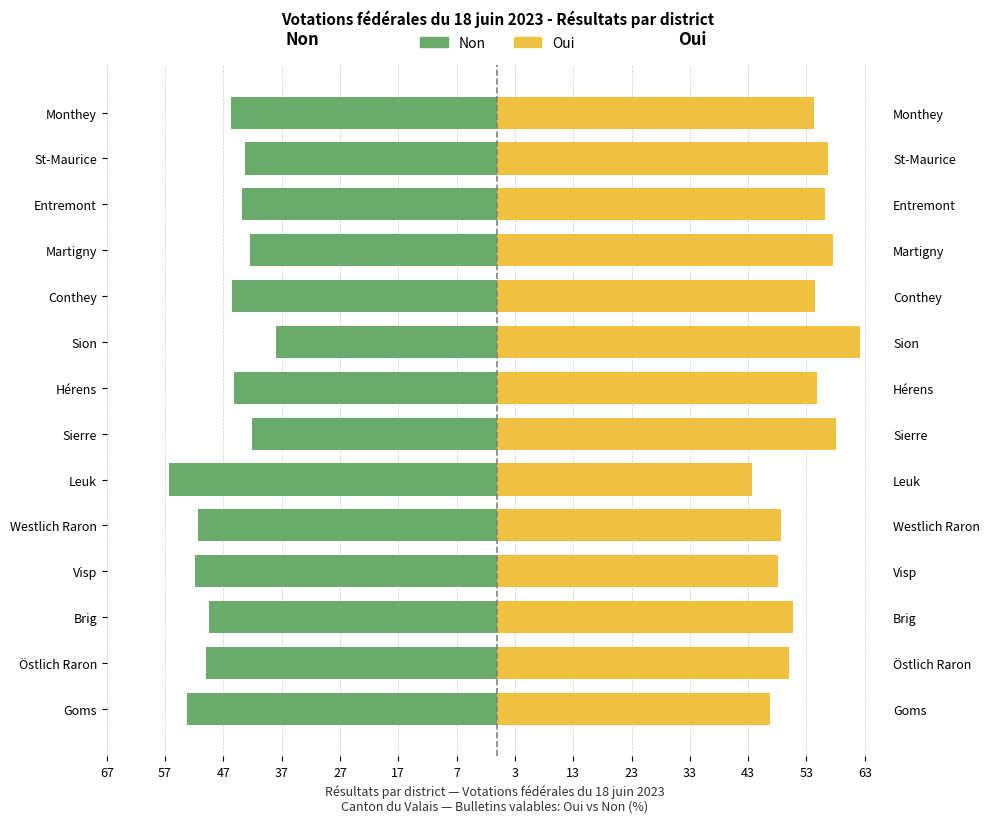

The Non series shows -58.3 at Sierre. True or false?

False